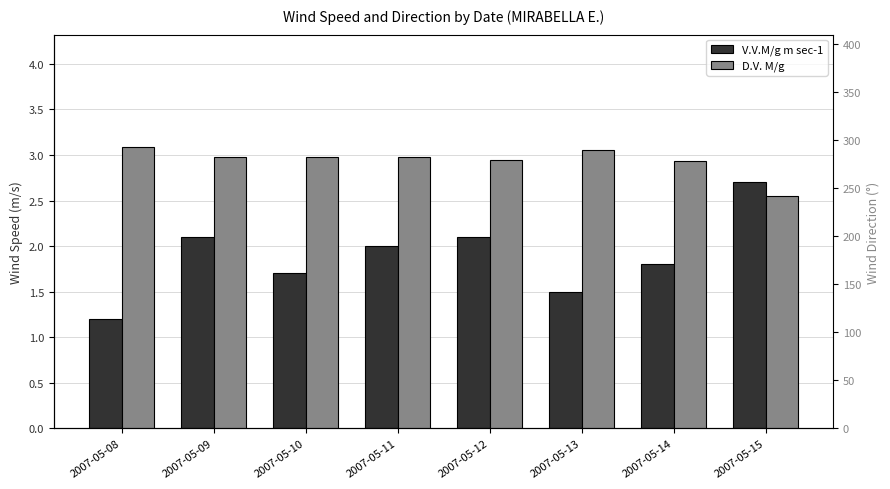

True or false: D.V. M/g has a value of 146.5 at 2007-05-12.

False